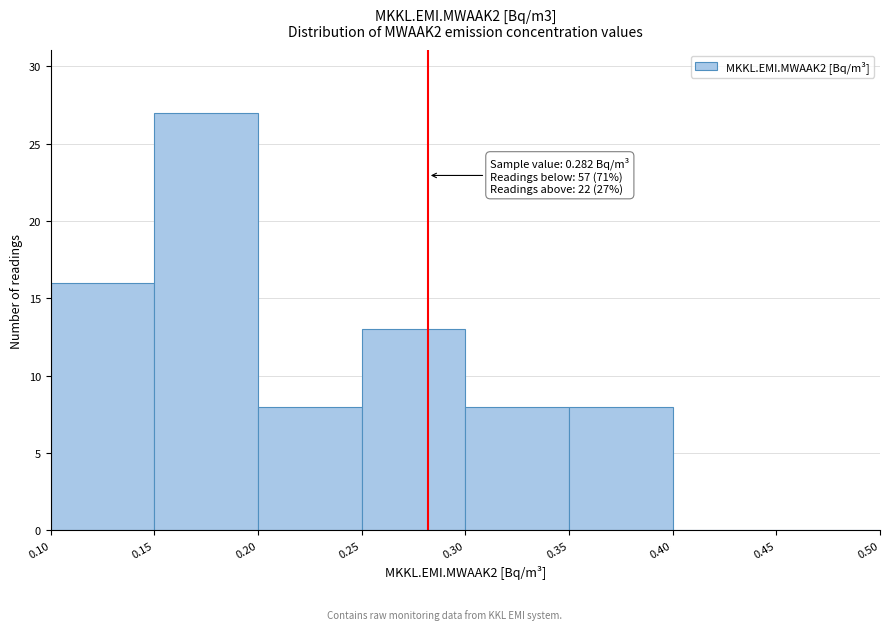

Which range on the x-axis has the tallest bar?

0.15 to 0.20